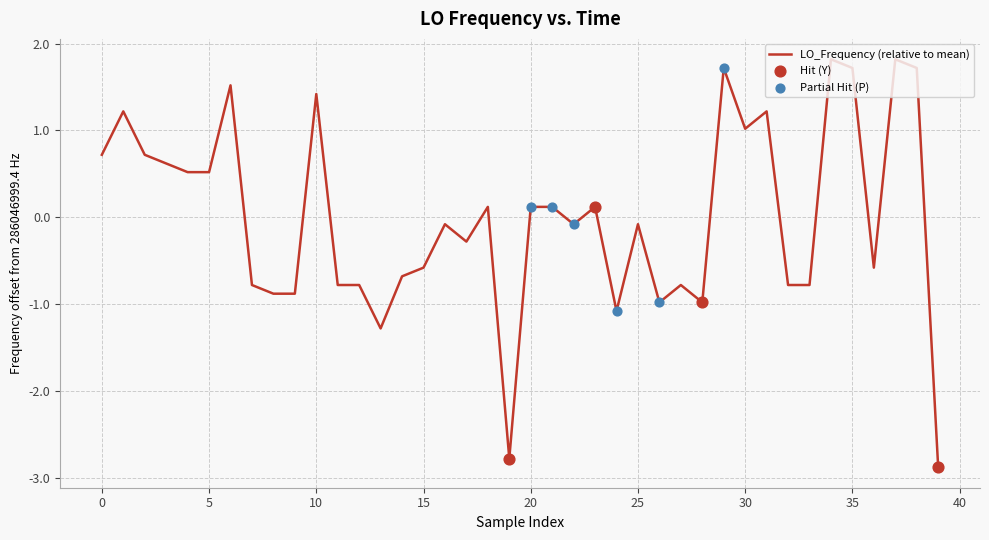

What is the maximum value shown in the chart?

1.8